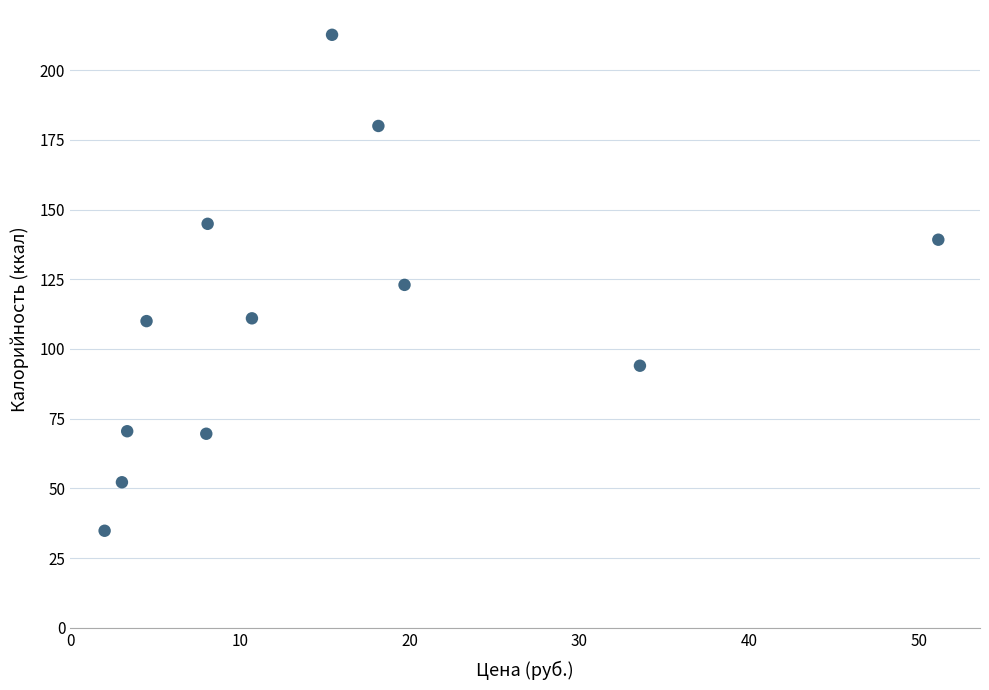

What is the range of X values (max minus min)?

49.1